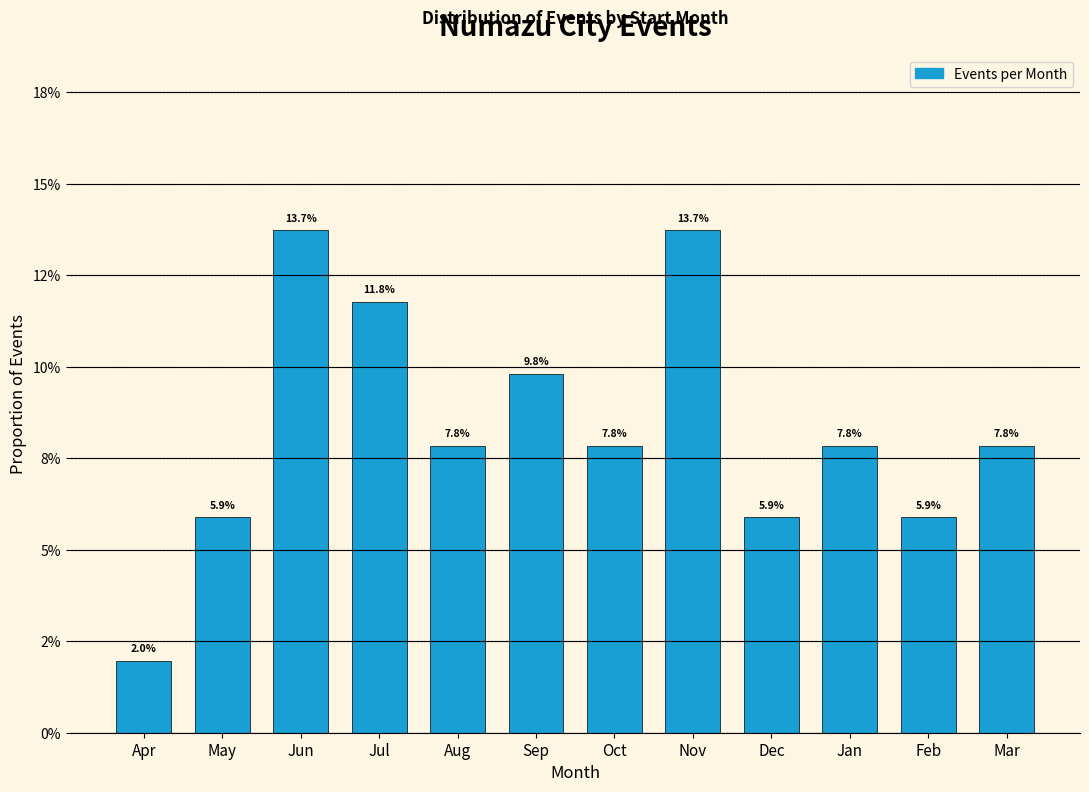

Does the chart contain any negative values?

No